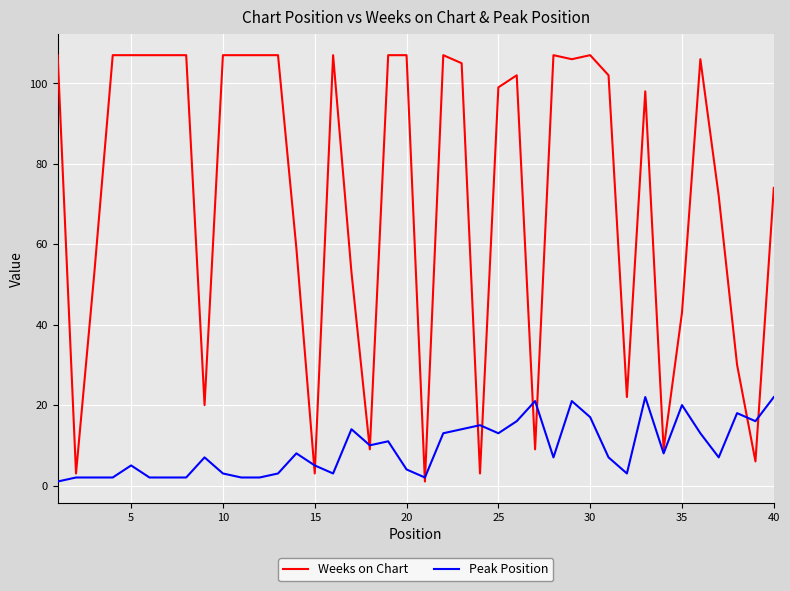

Which series has the largest total across all categories?

Weeks on Chart